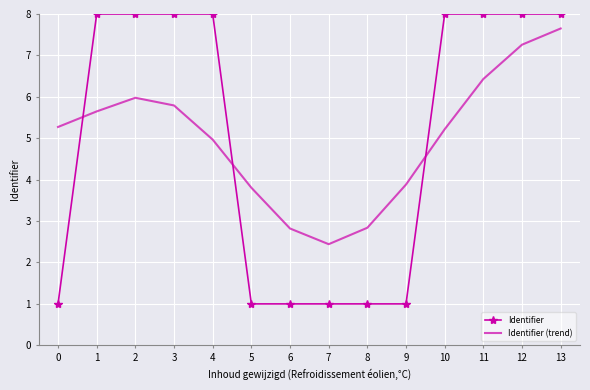

Which series has the widest spread of values?

Identifier